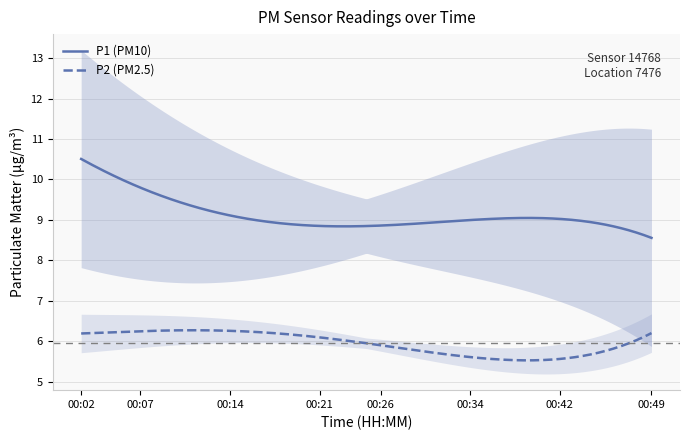

True or false: P1 (PM10) and P2 (PM2.5) cross at least once.

False